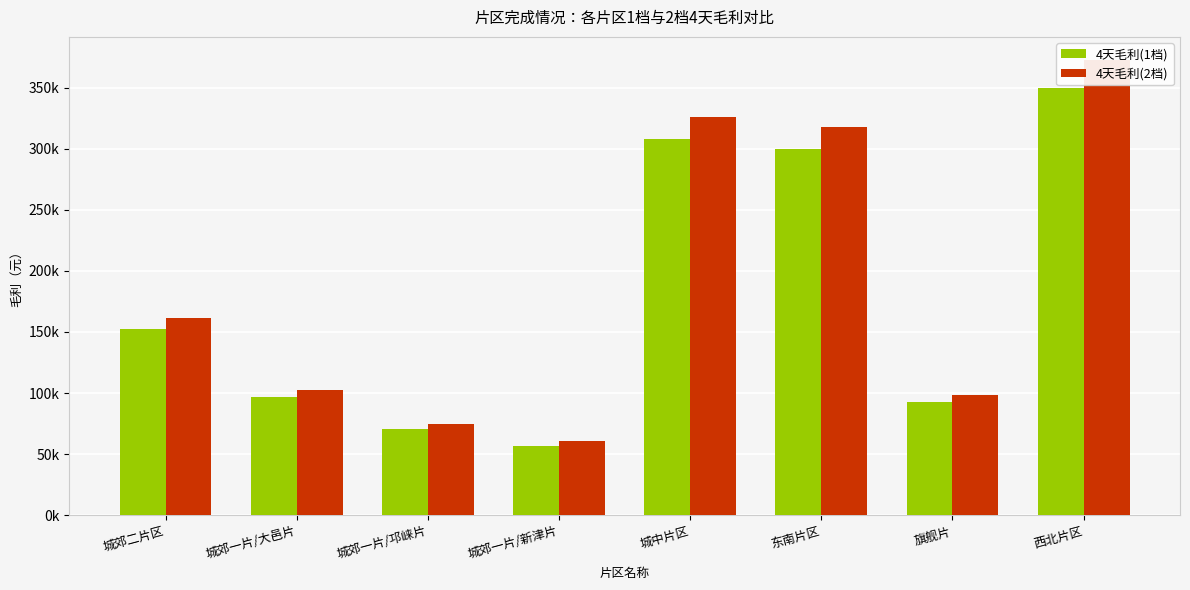

At which category is the sum across all series the highest?

西北片区